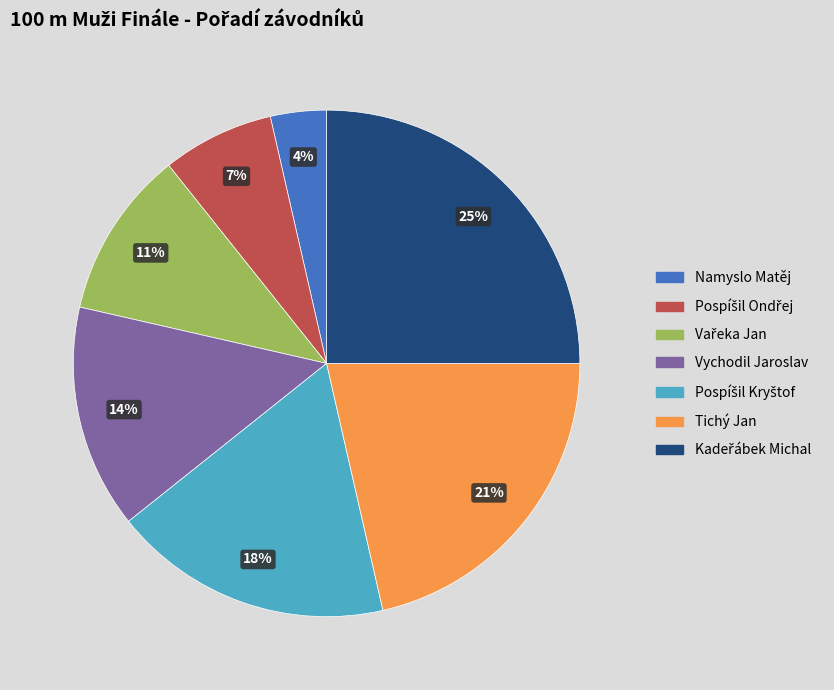

To the nearest percent, what is the average slice percentage?

14%